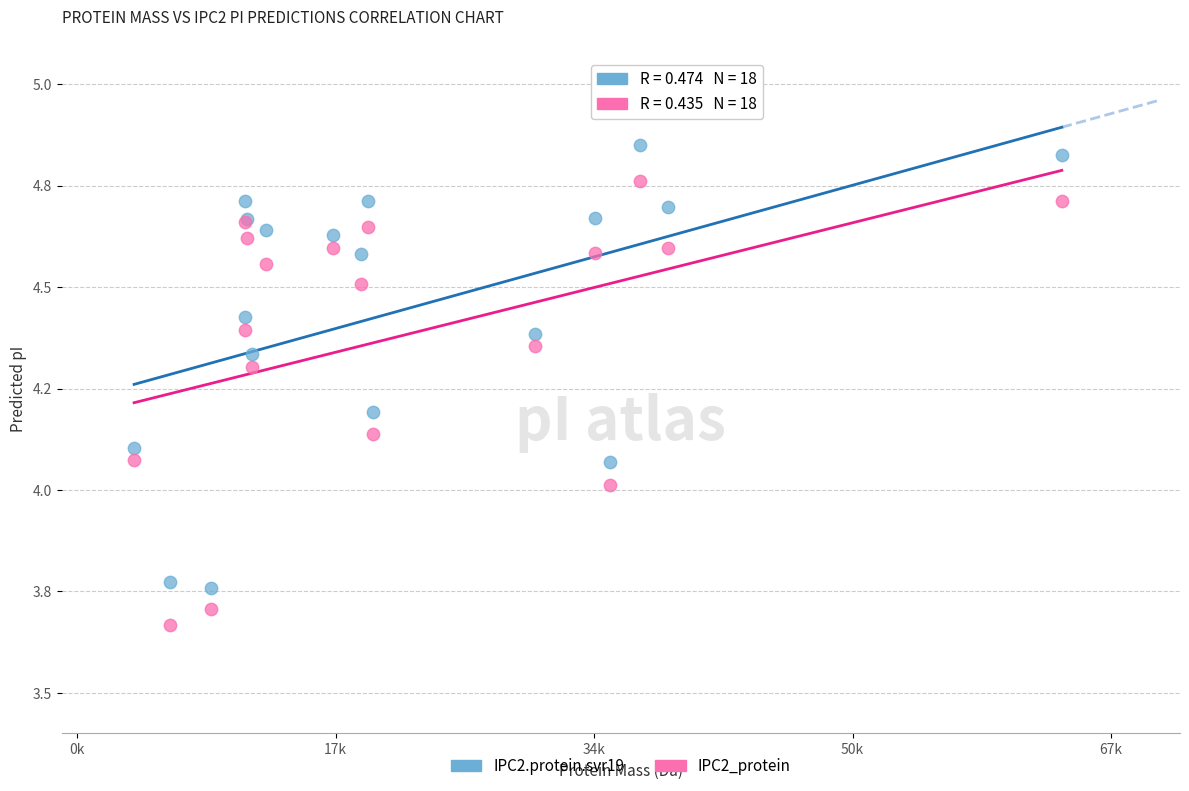

What are all the series names shown in the legend?

IPC2.protein.svr19, IPC2_protein